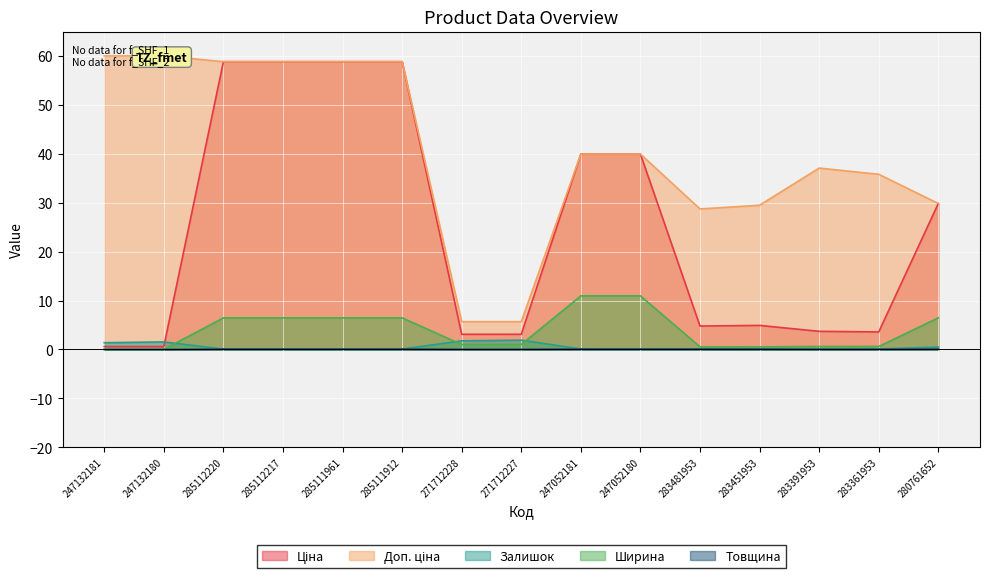

True or false: Доп. ціна has a value of 2.1 at 271712227.

False